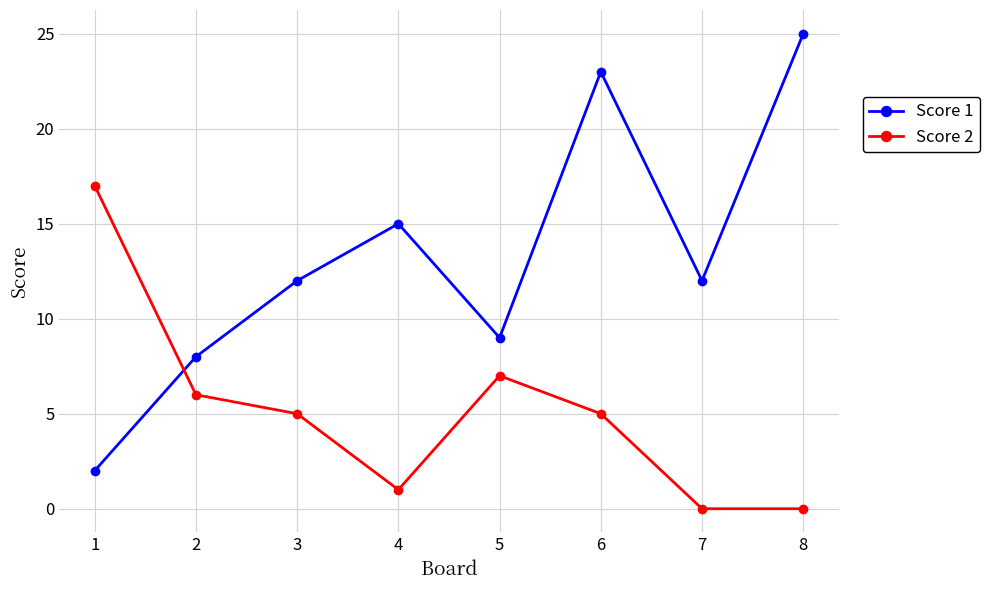

What is the sum of all Score 1 values?

106